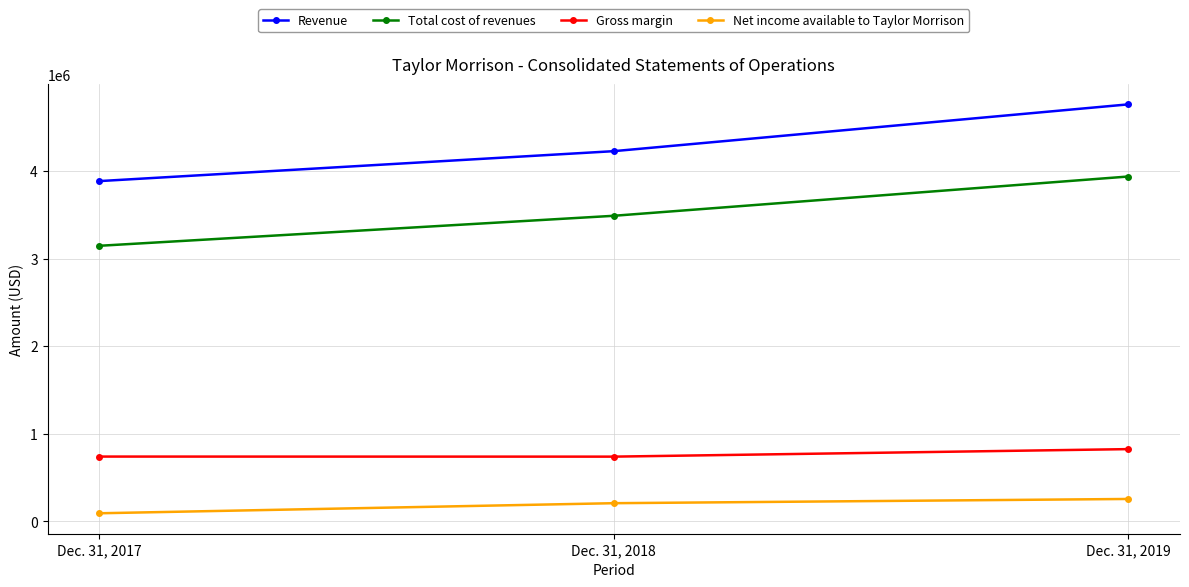

What is the minimum value shown in the chart?

91220